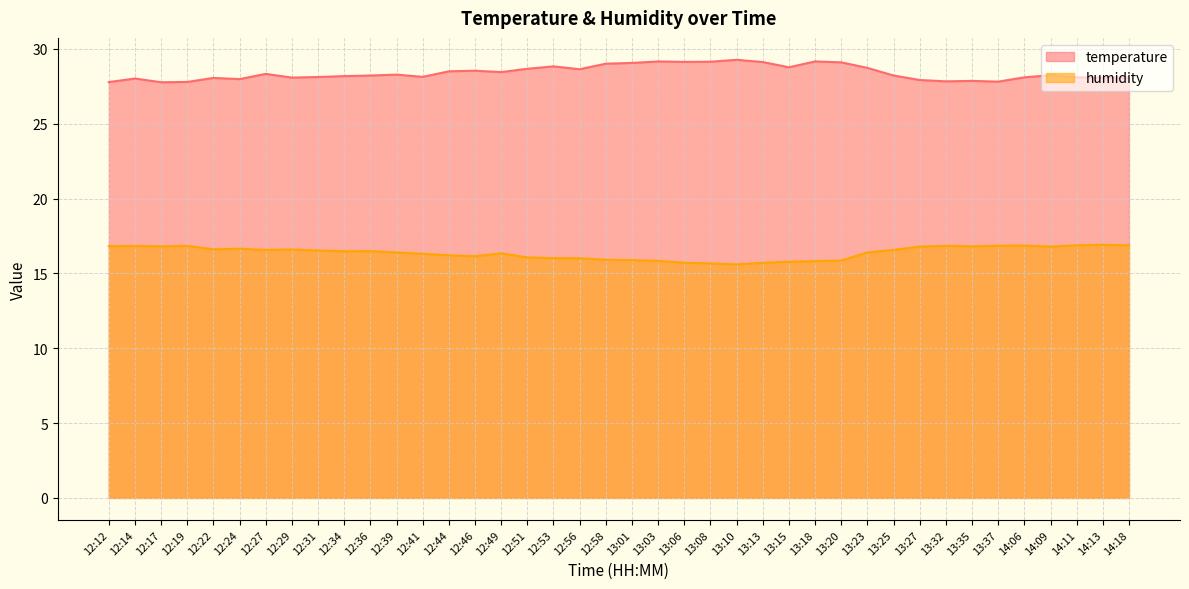

What are all the series names shown in the legend?

temperature, humidity